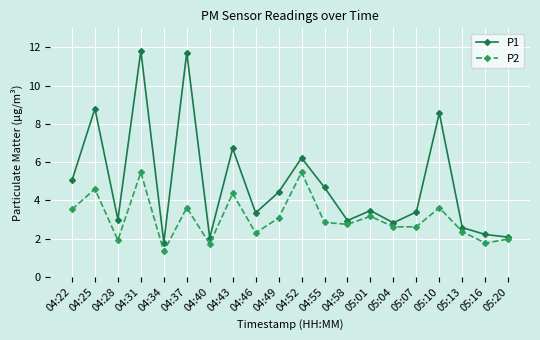

Which series has the largest range (max minus min)?

P1